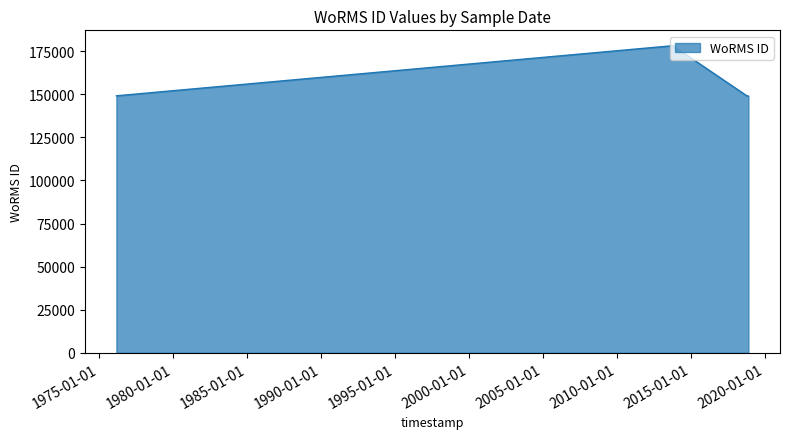

What is the maximum value shown in the chart?

178207